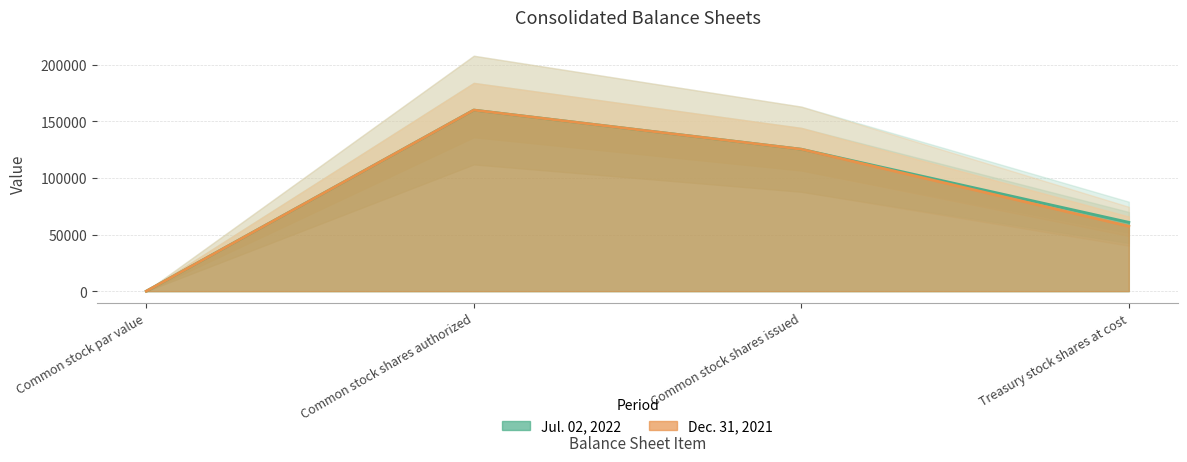

True or false: Dec. 31, 2021 and Jul. 02, 2022 intersect in this chart.

False